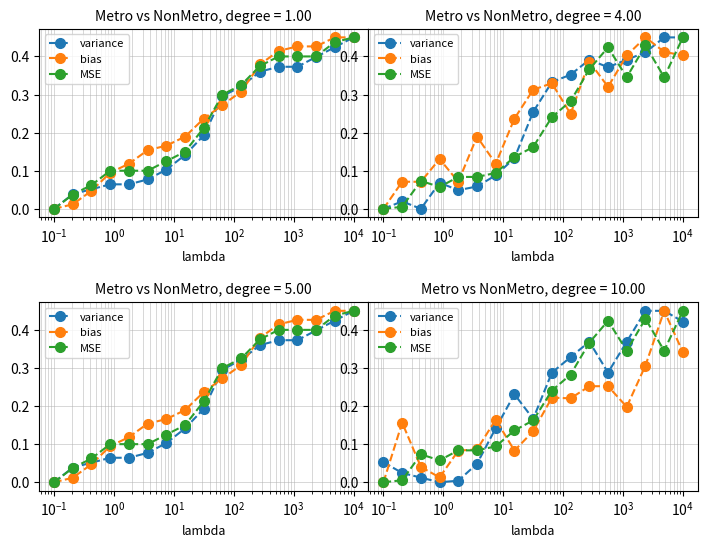

What is the value of the variance point at the 14th from the left?

0.4